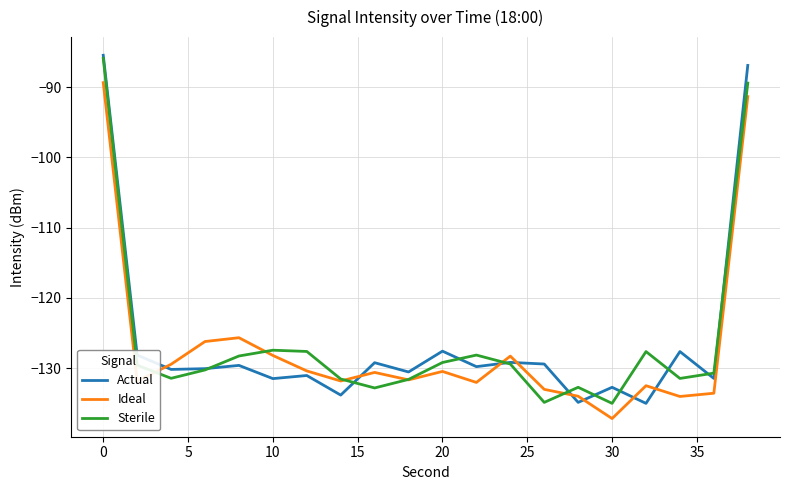

What is the minimum value shown in the chart?

-137.2